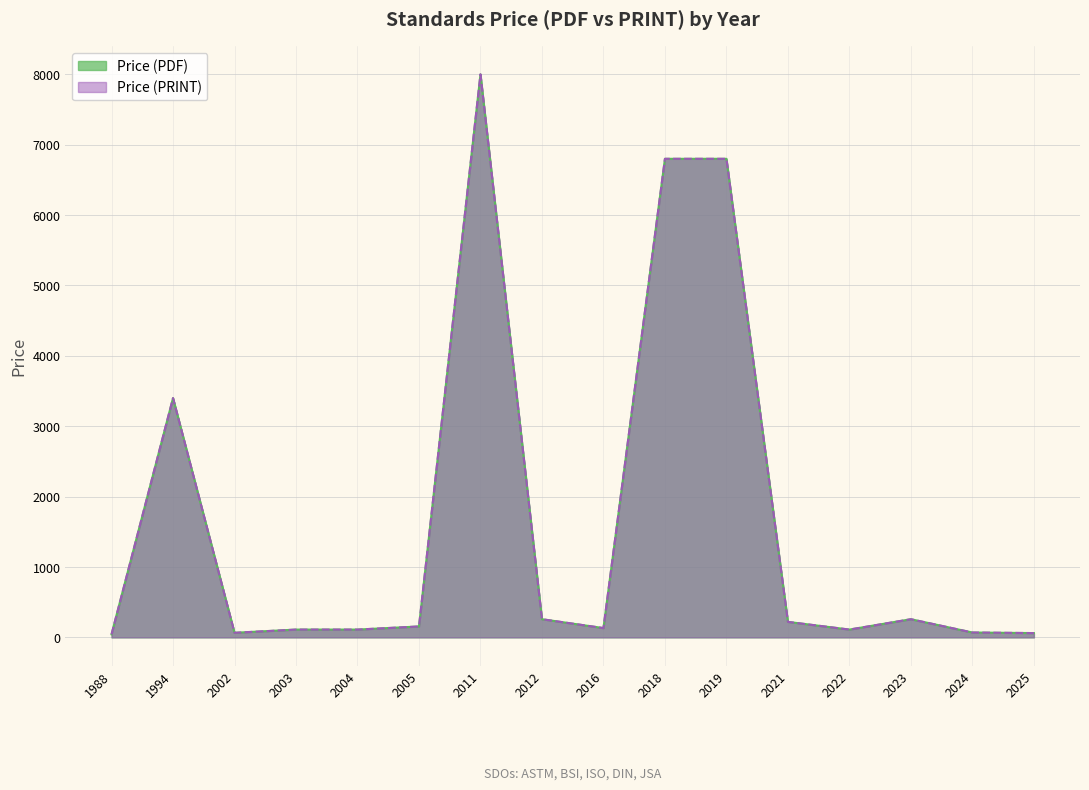

At which category is the sum across all series the highest?

2011